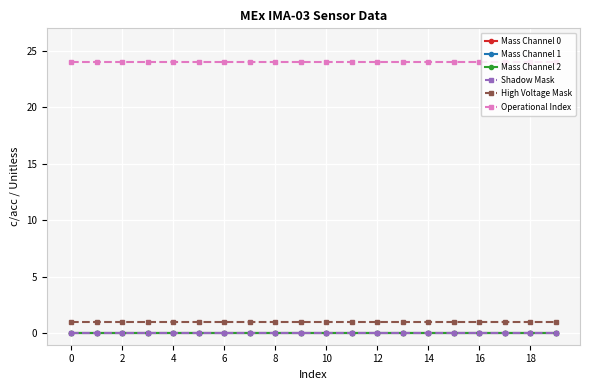

Is this an area chart (filled region under the line)?

No